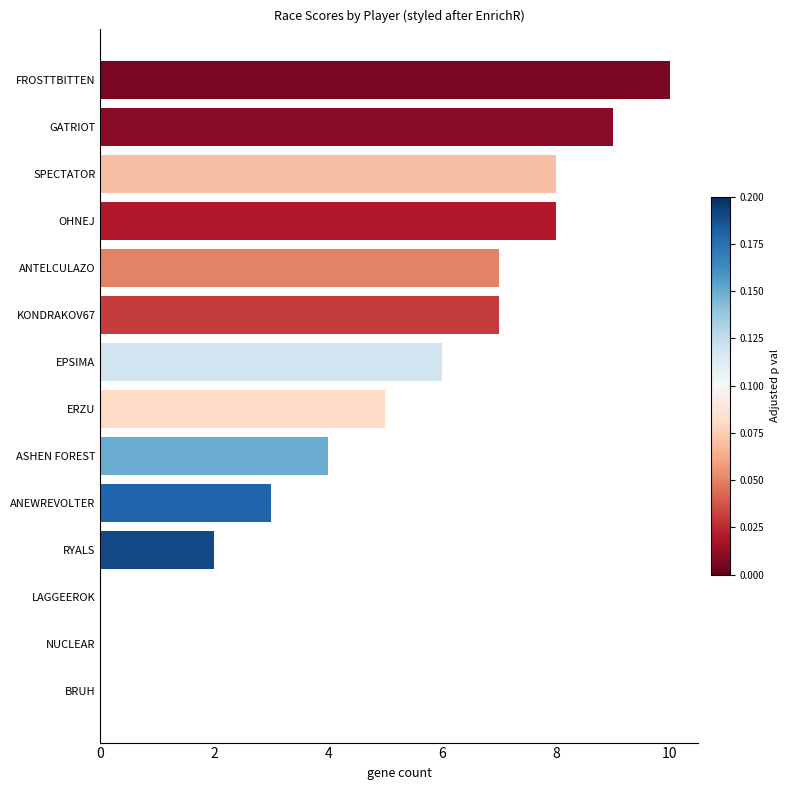

Count the number of data series in this chart.

1